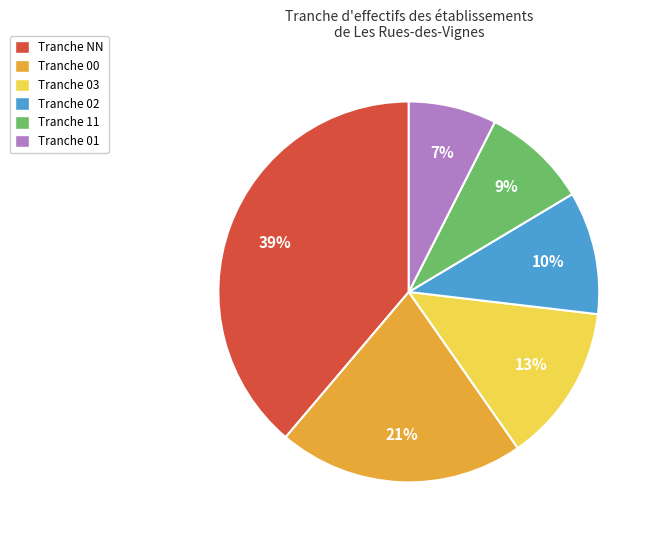

Is it true that Tranche 00 is 26% of the pie?

False